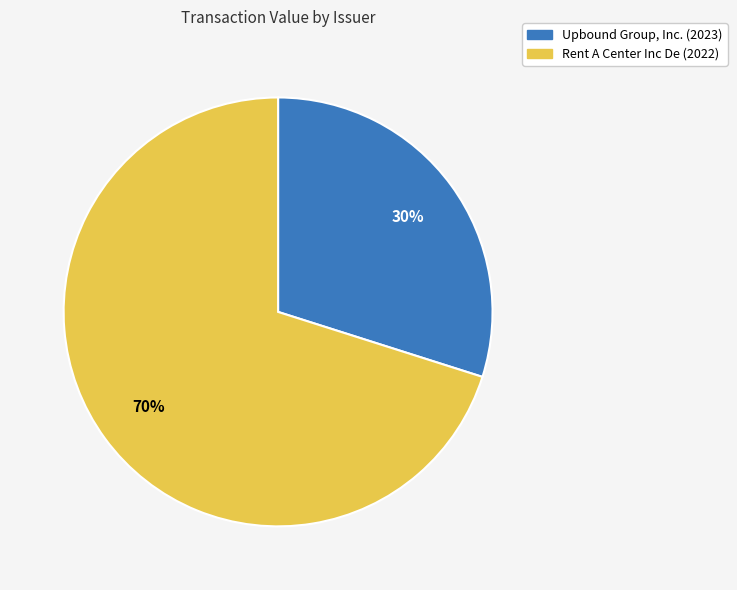

To the nearest percent, what is the combined percentage of Rent A Center Inc De (2022) and Upbound Group, Inc. (2023)?

100%